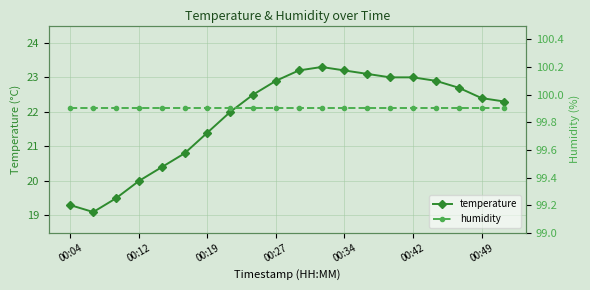

What is the maximum value shown in the chart?

99.9